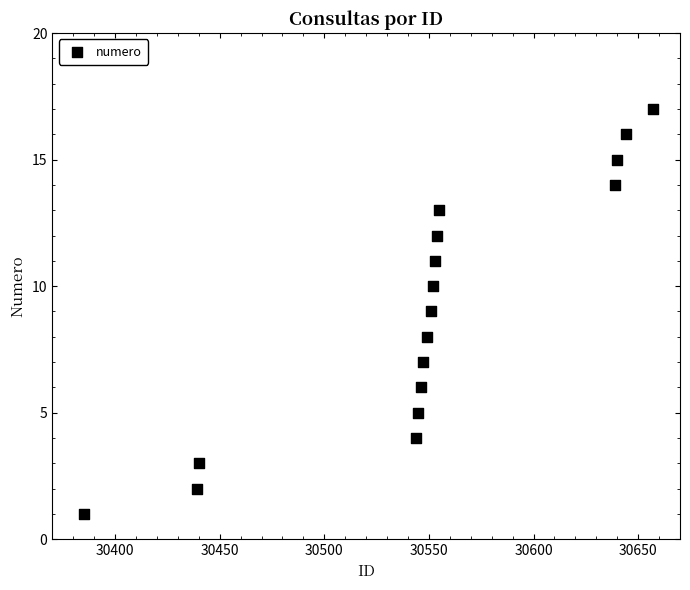

What is the range of X values (max minus min)?

272